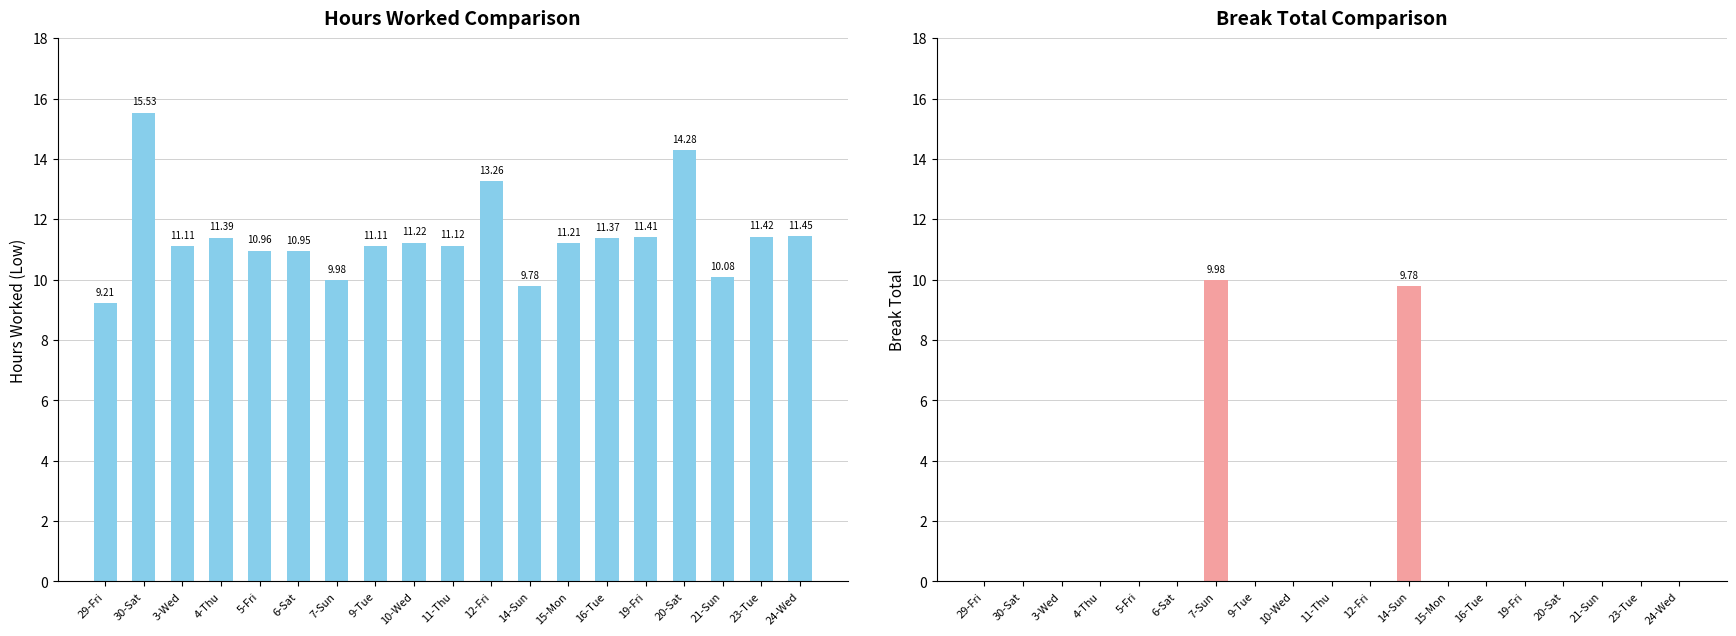

Reading right to left, extract all data points from this chart.

Hours Worked (Low): 24-Wed=11.4	23-Tue=11.4	21-Sun=10.1	20-Sat=14.3	19-Fri=11.4	16-Tue=11.4	15-Mon=11.2	14-Sun=9.8	12-Fri=13.3	11-Thu=11.1	10-Wed=11.2	9-Tue=11.1	7-Sun=10.0	6-Sat=10.9	5-Fri=11.0	4-Thu=11.4	3-Wed=11.1	30-Sat=15.5	29-Fri=9.2
Break Total: 24-Wed=0.0	23-Tue=0.0	21-Sun=0.0	20-Sat=0.0	19-Fri=0.0	16-Tue=0.0	15-Mon=0.0	14-Sun=9.8	12-Fri=0.0	11-Thu=0.0	10-Wed=0.0	9-Tue=0.0	7-Sun=10.0	6-Sat=0.0	5-Fri=0.0	4-Thu=0.0	3-Wed=0.0	30-Sat=0.0	29-Fri=0.0